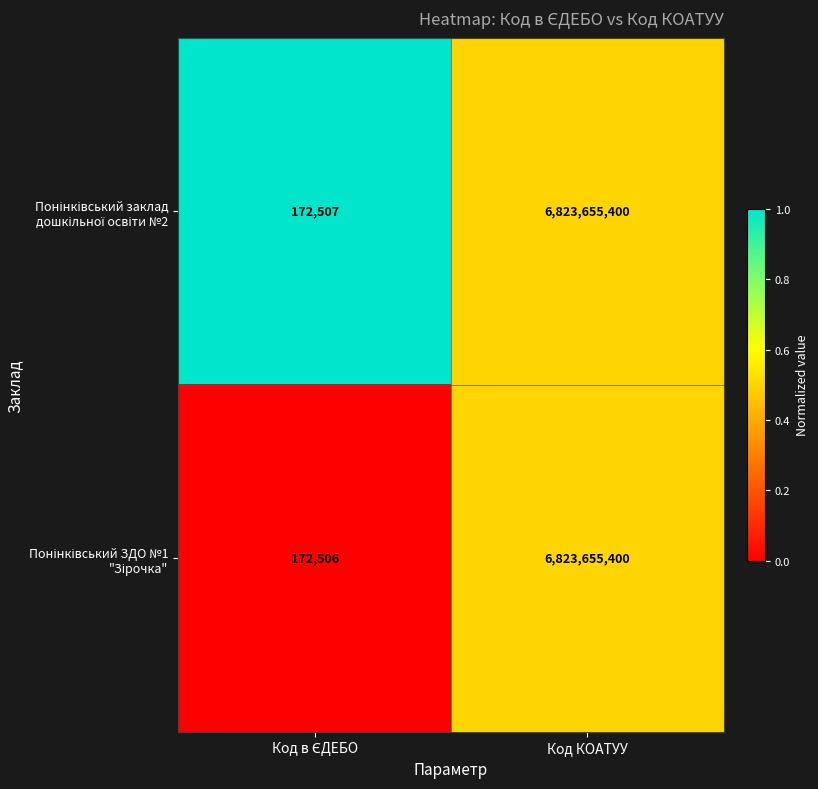

What is the total value across all series at Код КОАТУУ?

13647310800